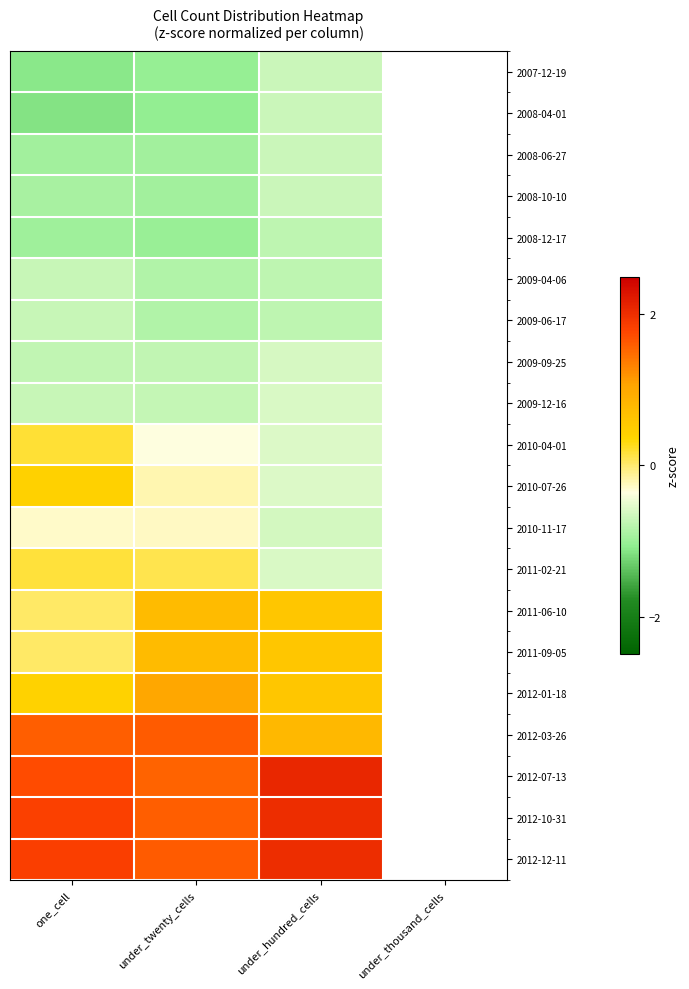

What is the spread (max minus min) of values at one_cell?

3.0